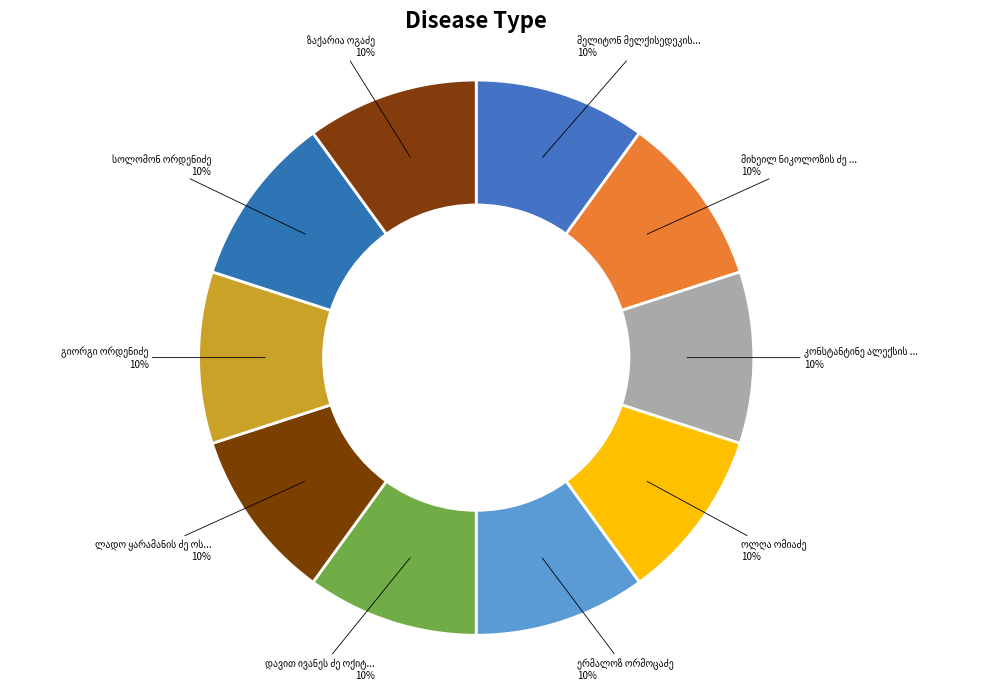

How many slices are in this pie chart?

10